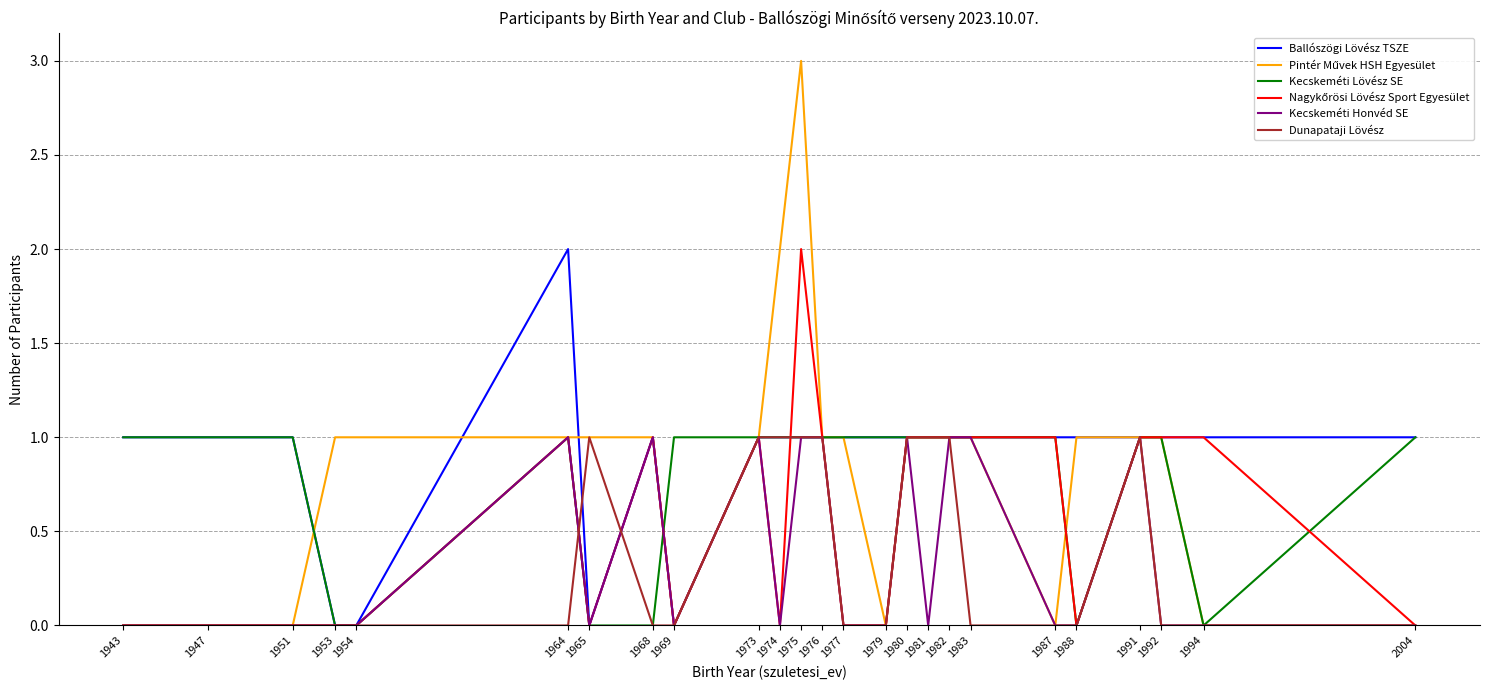

At which category is the sum across all series the highest?

1975